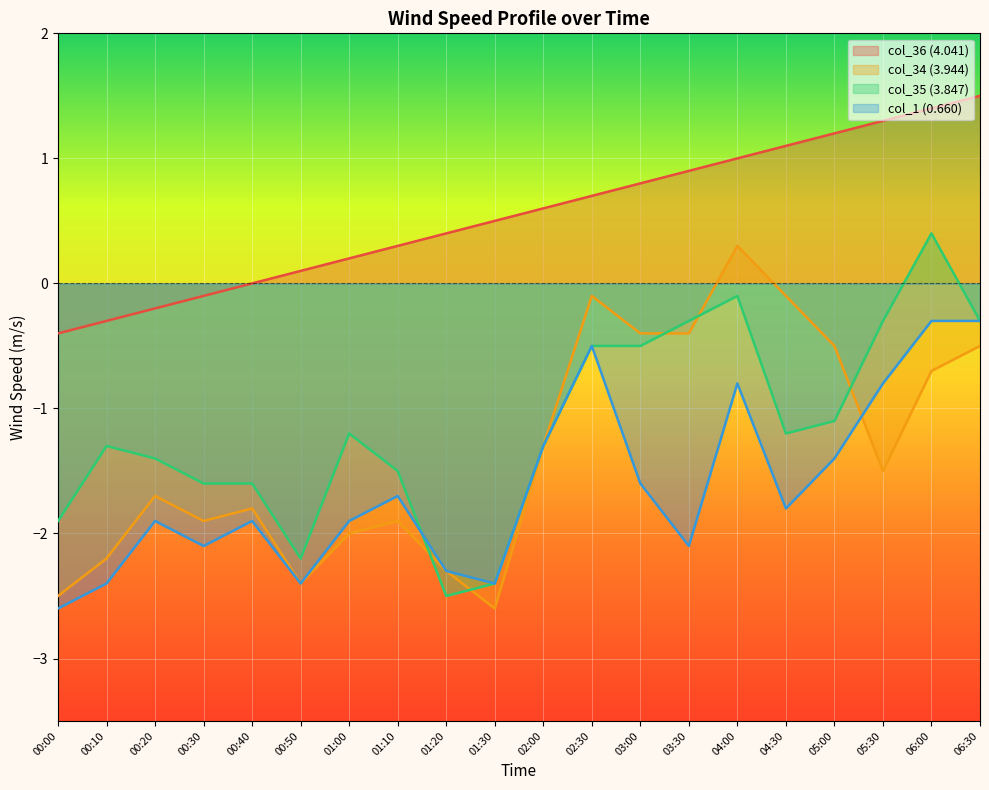

Where is col_35 nearest to the value -1?

05:00